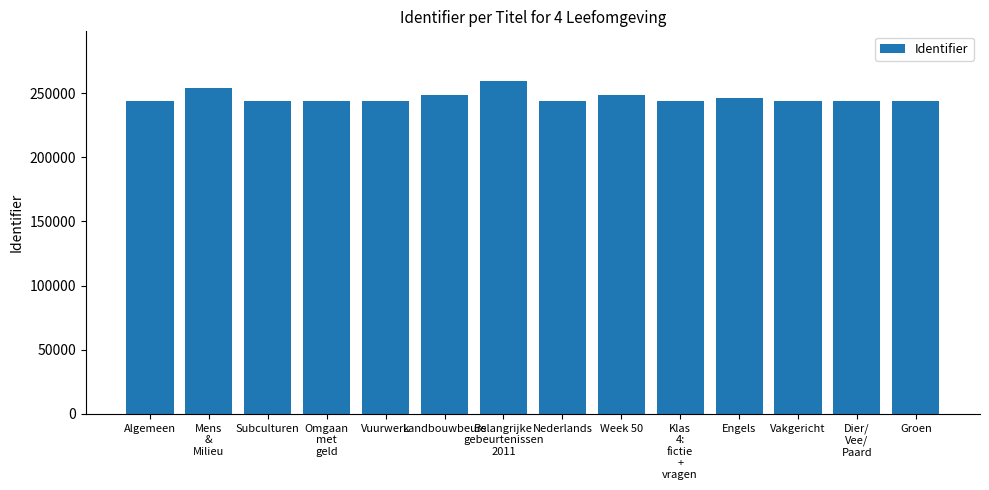

What is the value of the 14th bar from the left?

243917